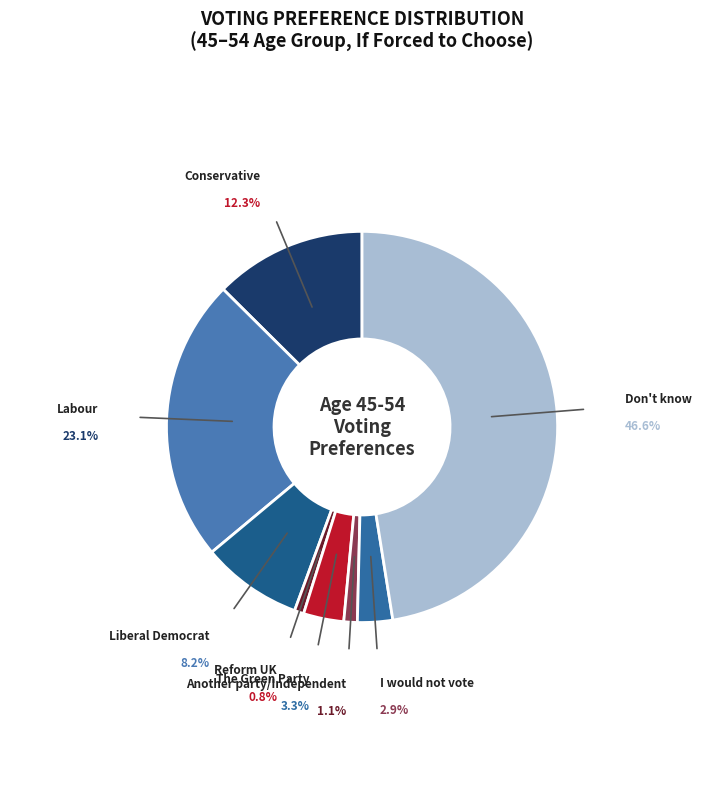

To the nearest percent, what is the average slice percentage?

12%